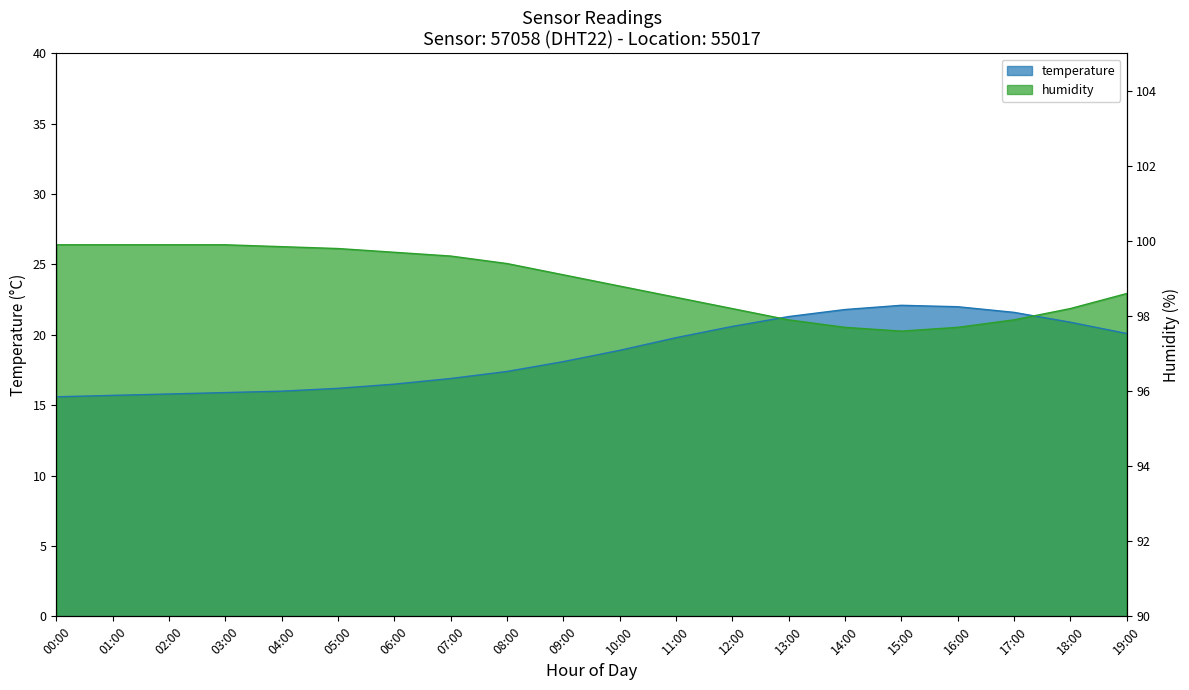

At which category is the sum across all series the highest?

19:00